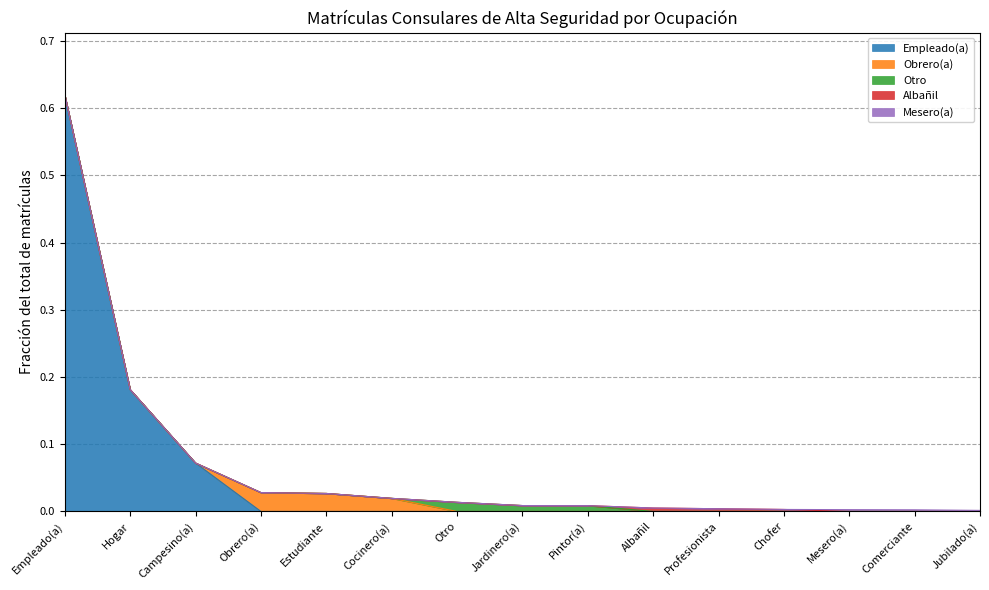

Which category has the highest value in the Empleado(a) series?

Empleado(a)